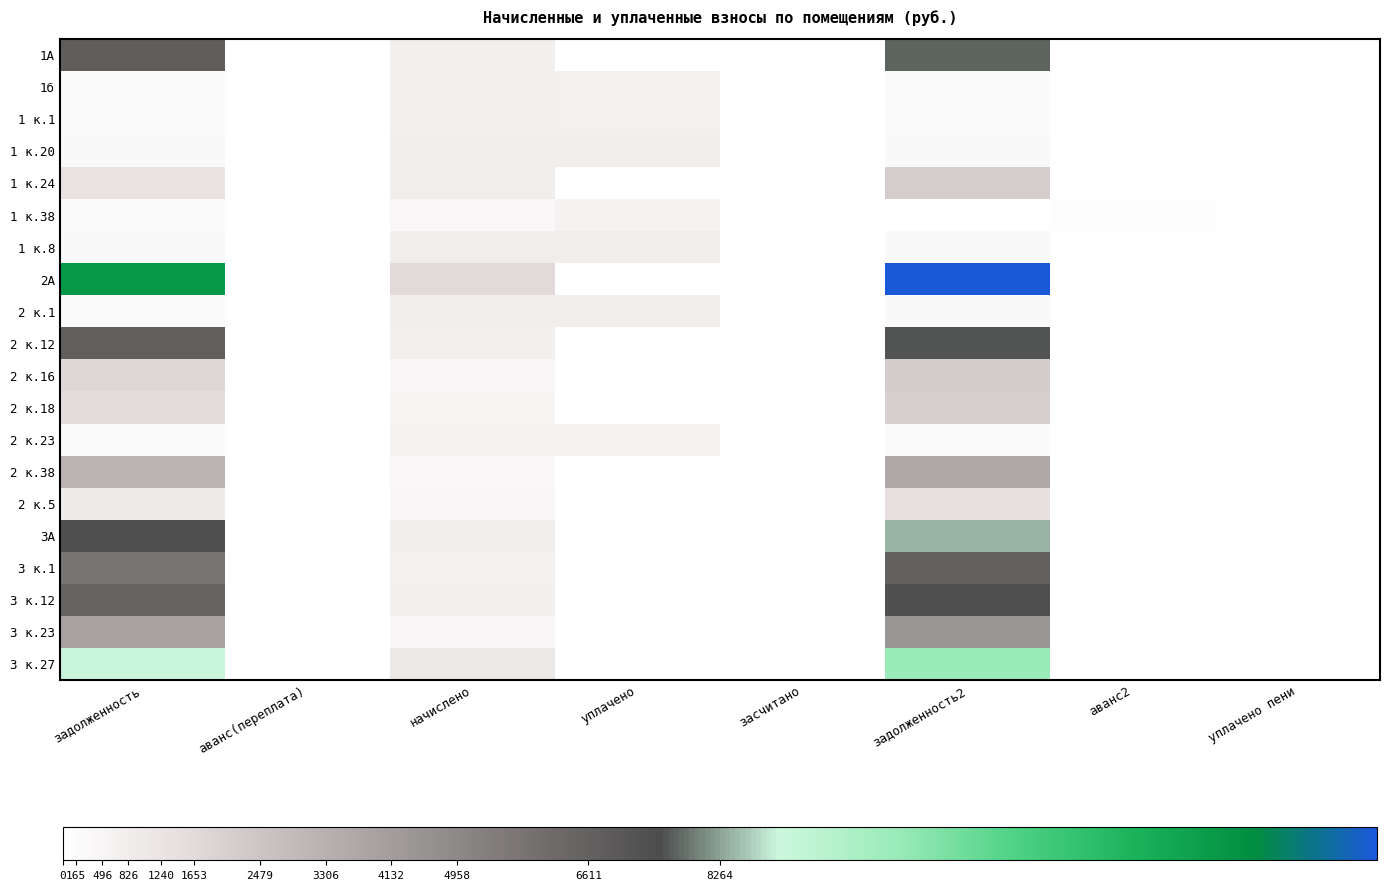

Rank the series by their maximum value, from highest to lowest.

2А, 3 к.27, 3А, 1А, 2 к.12, 3 к.12, 3 к.1, 3 к.23, 2 к.38, 2 к.16, 1 к.24, 2 к.18, 2 к.5, 1 к.8, 1 к.20, 2 к.1, 1б, 1 к.1, 1 к.38, 2 к.23